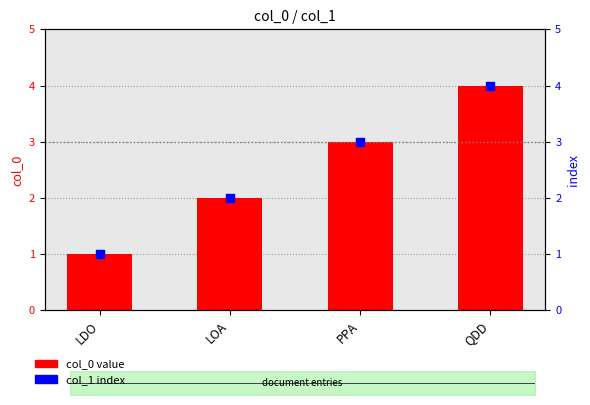

At how many categories does at least one series exceed 1?

3